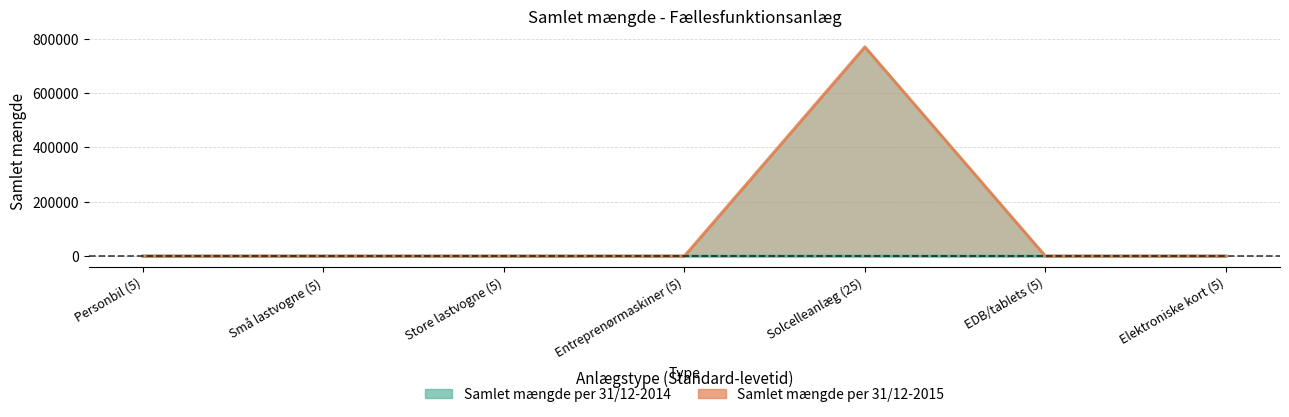

What is the difference between the maximum and minimum values in the Samlet mængde per 31/12-2015 series?

770000